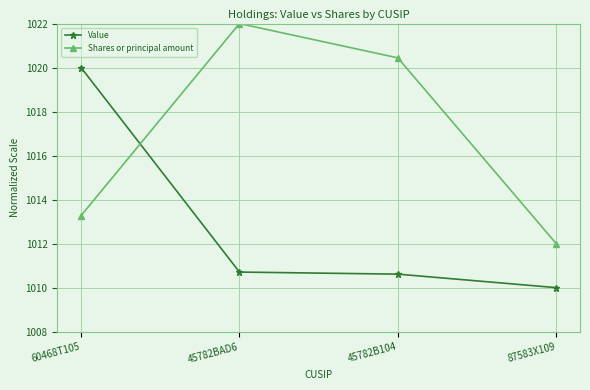

Is it true that Shares or principal amount equals 1013.3 at 60468T105?

True